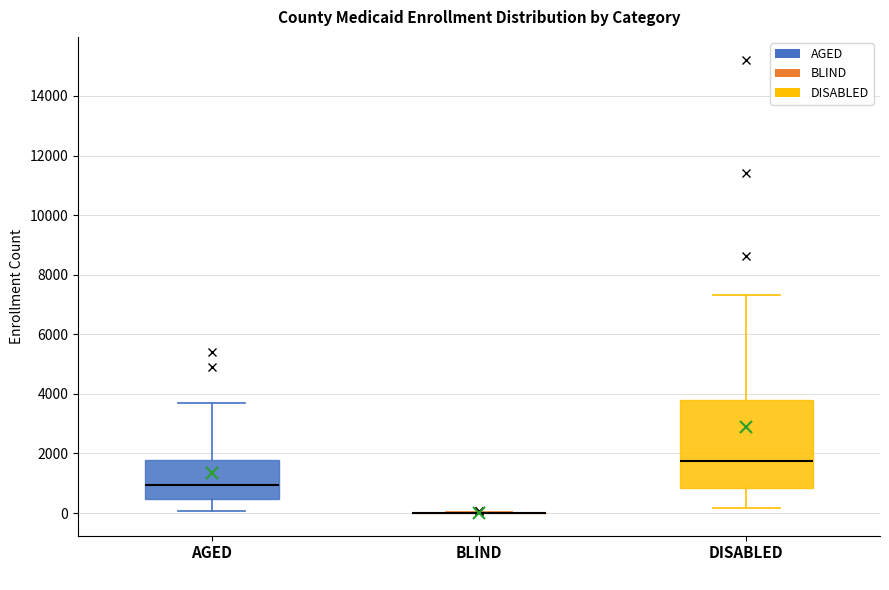

Comparing the boxes themselves (not the whiskers), which one is the tallest?

DISABLED